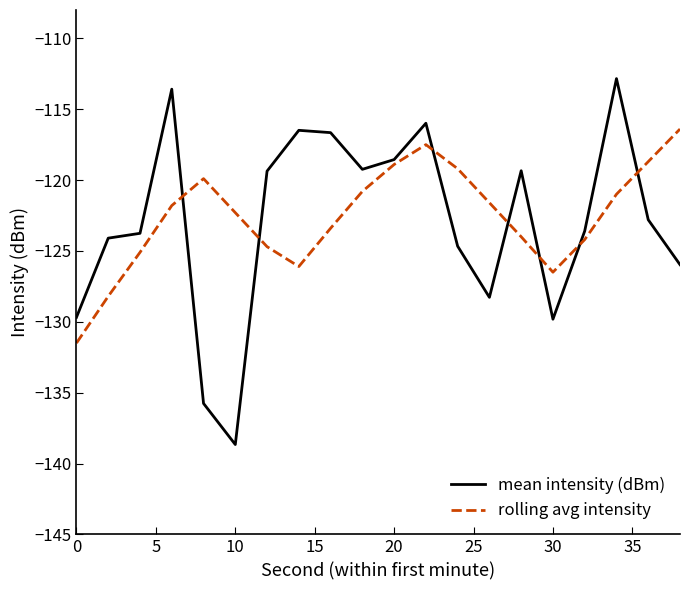

What is the lowest value of the mean intensity (dBm) series?

-138.7